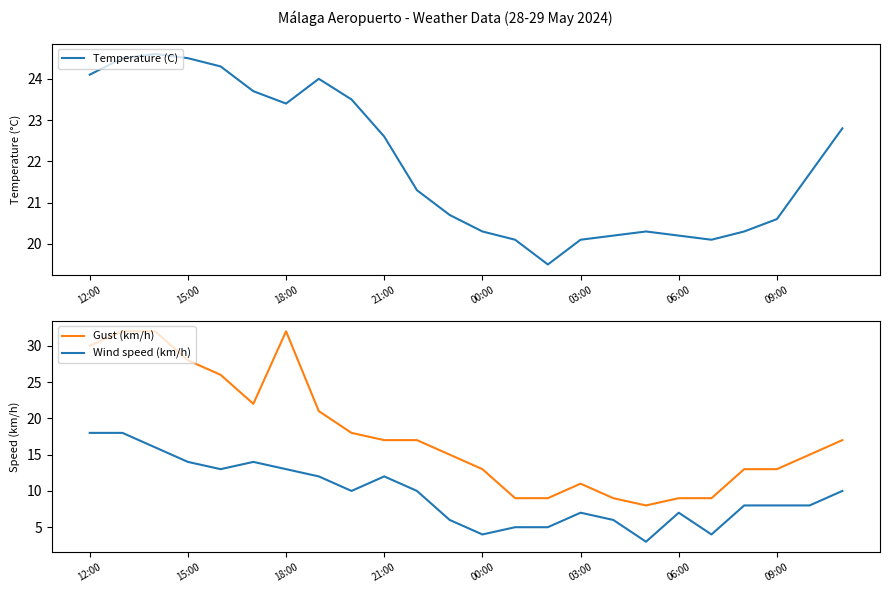

What position from the right is 20?

4